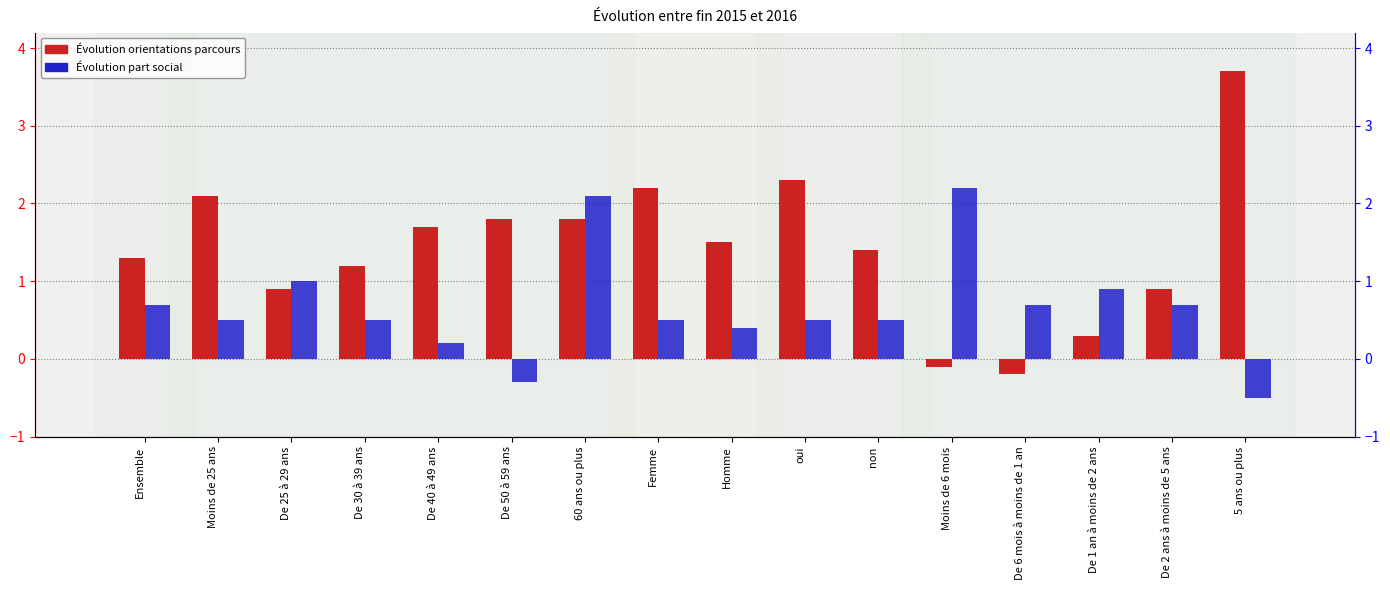

The Évolution orientations parcours series shows 0.9 at De 25 à 29 ans. True or false?

True